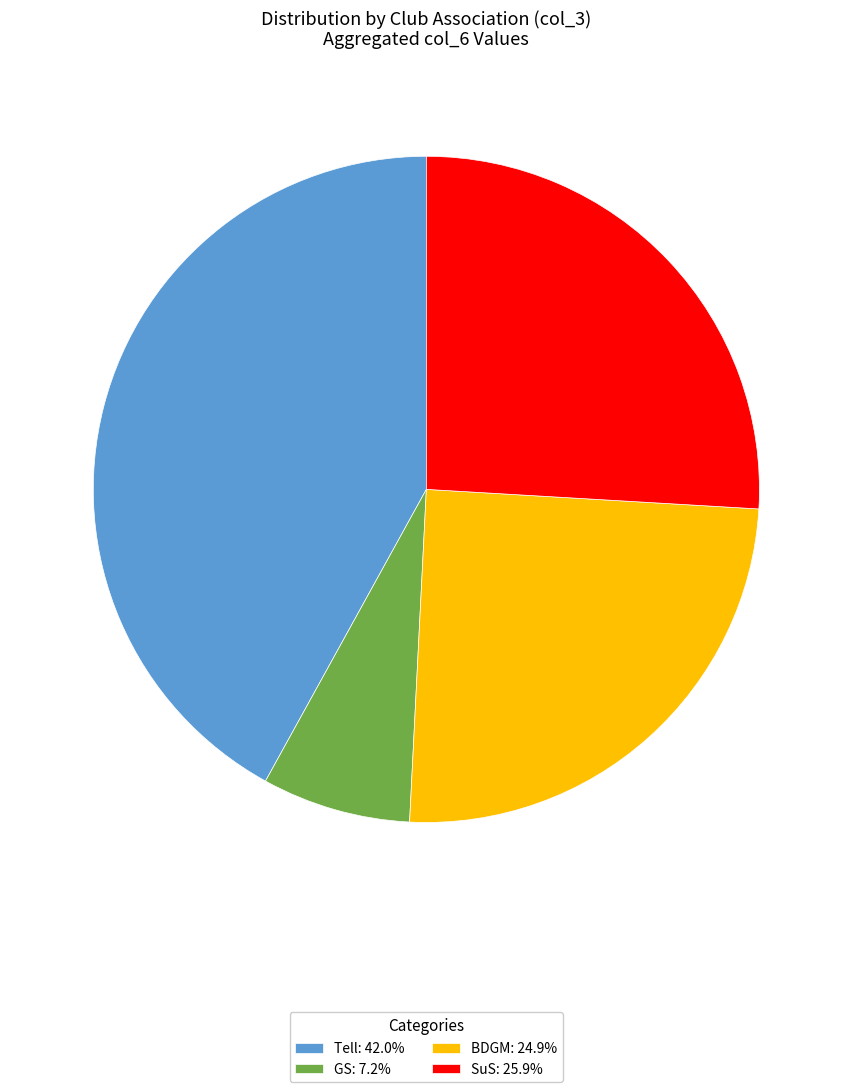

Approximately how many times larger is the value at BDGM: 24.9% compared to SuS: 25.9%?

1.0